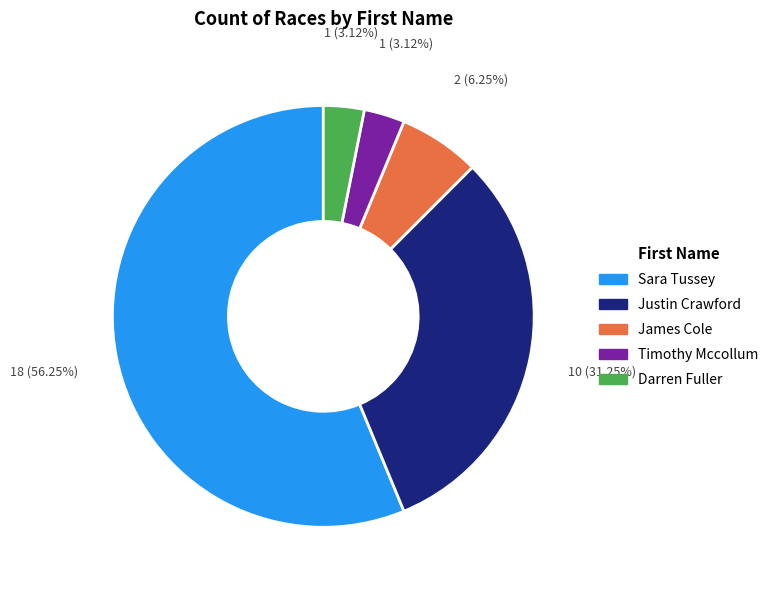

Count the number of slices in the pie.

5